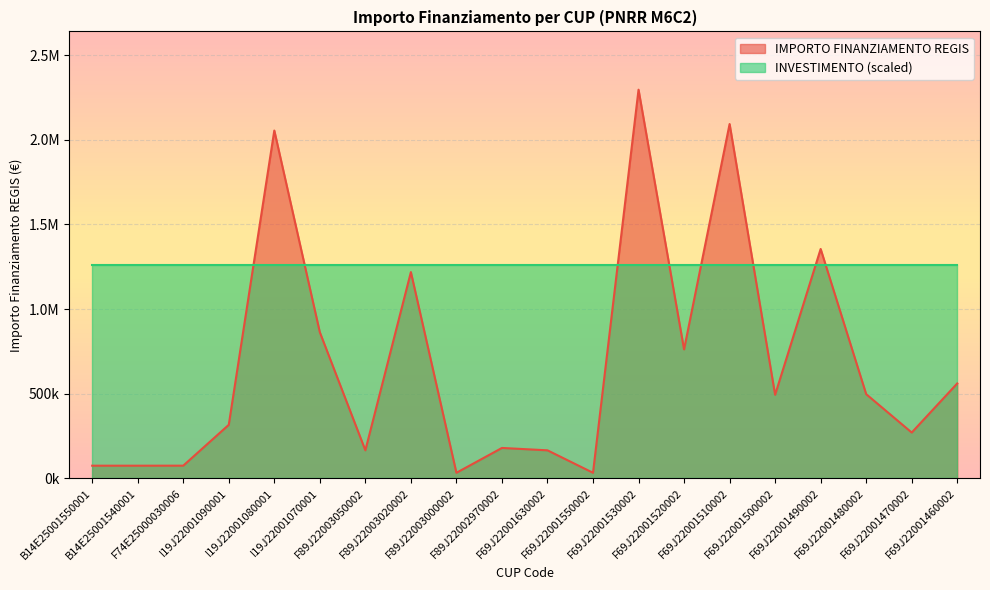

What are all the series names shown in the legend?

IMPORTO FINANZIAMENTO REGIS, INVESTIMENTO (scaled)